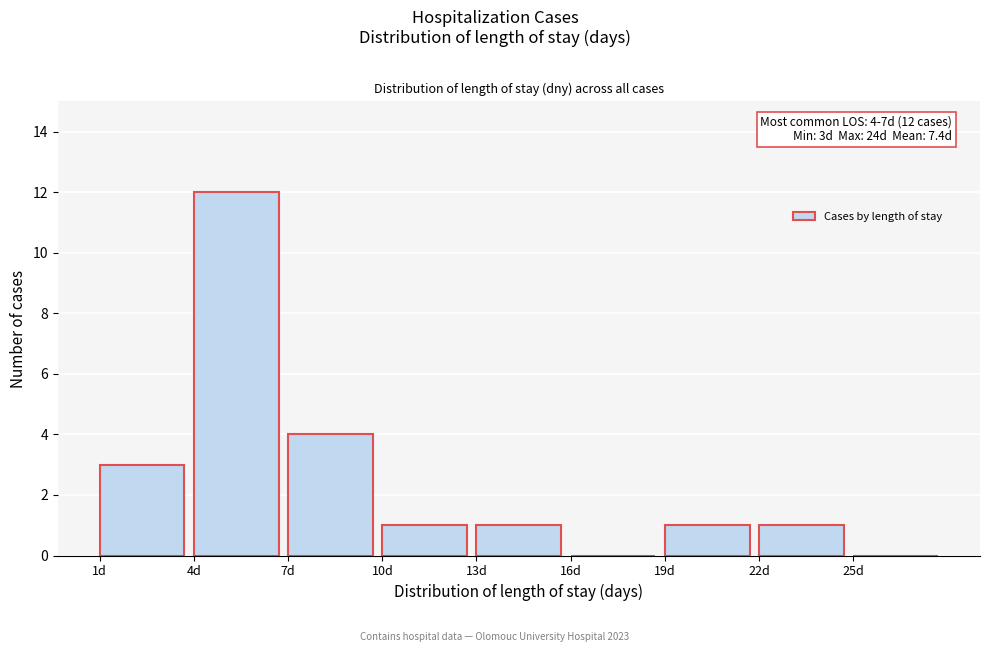

Which range on the x-axis has the tallest bar?

4 to 7